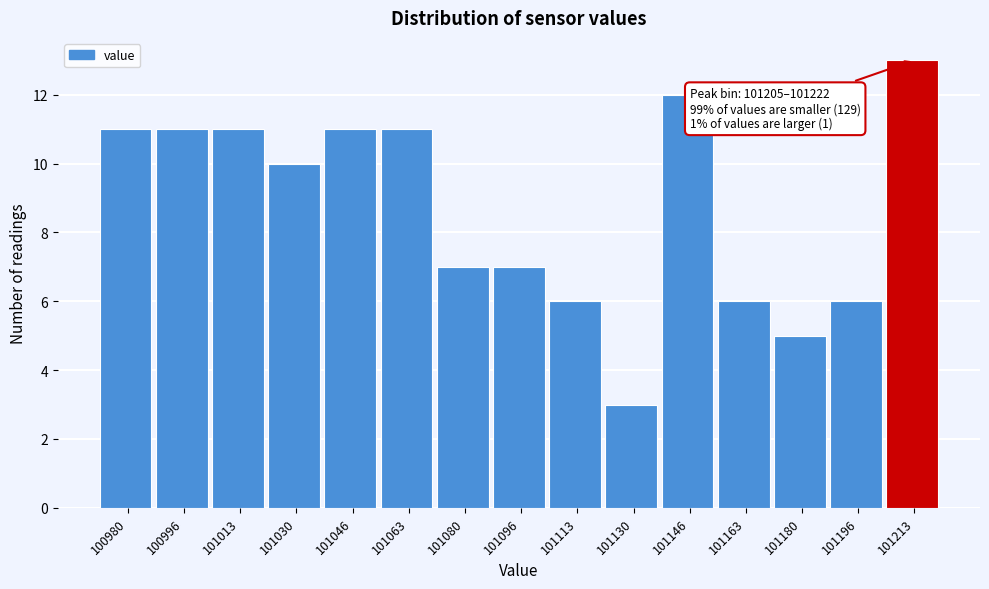

Over which range of the x-axis is the bar tallest?

101204 to 101222